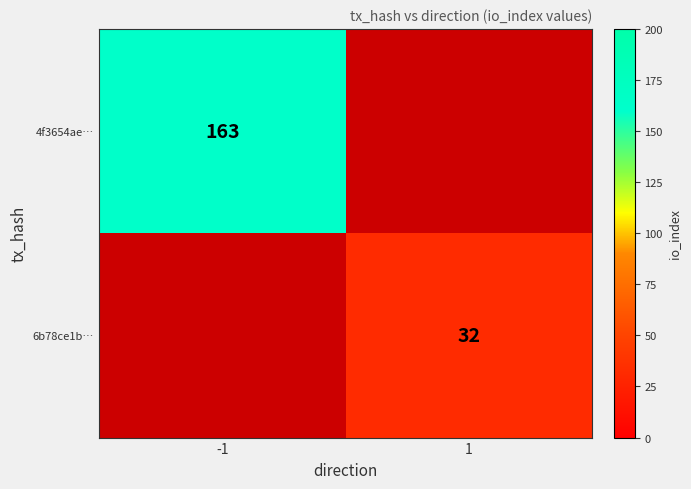

List the labels in order of 4f3654ae… value, largest first.

-1, 1